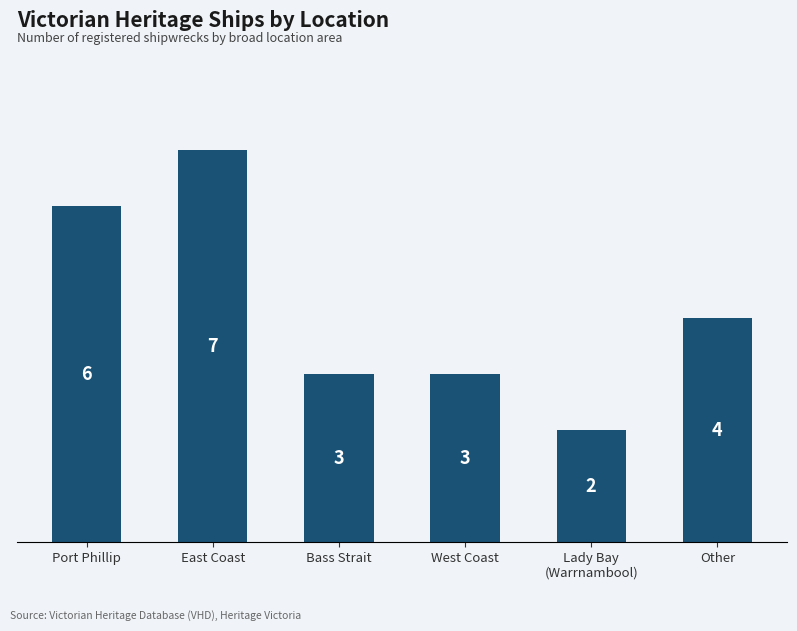

What is the change in value from West Coast to Other?

+1